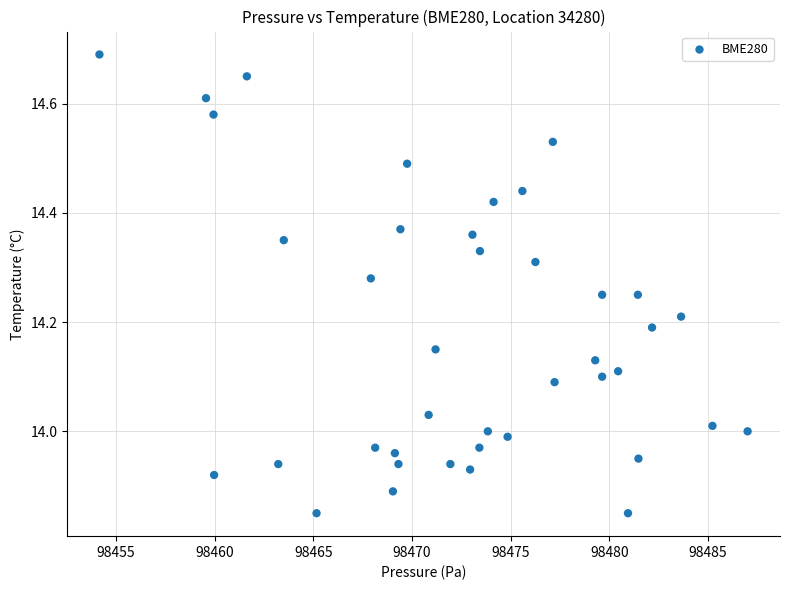

What is the range of Y values (max minus min)?

0.8